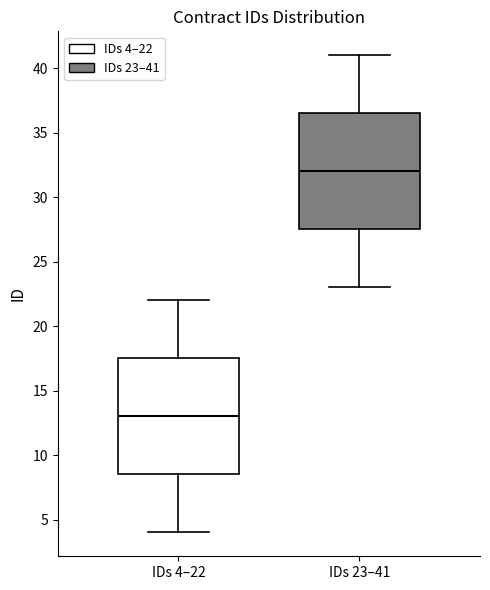

Reading left to right, read every box against the y-axis: the position of its median line, the range the box covers, and the ends of its whiskers. The values are not printed on the chart, so give them approximately, as read against the axis.

IDs 4–22: median 13.0, box 8.5 to 17.5, whiskers 4.0 to 22.0
IDs 23–41: median 32.0, box 27.5 to 36.5, whiskers 23.0 to 41.0